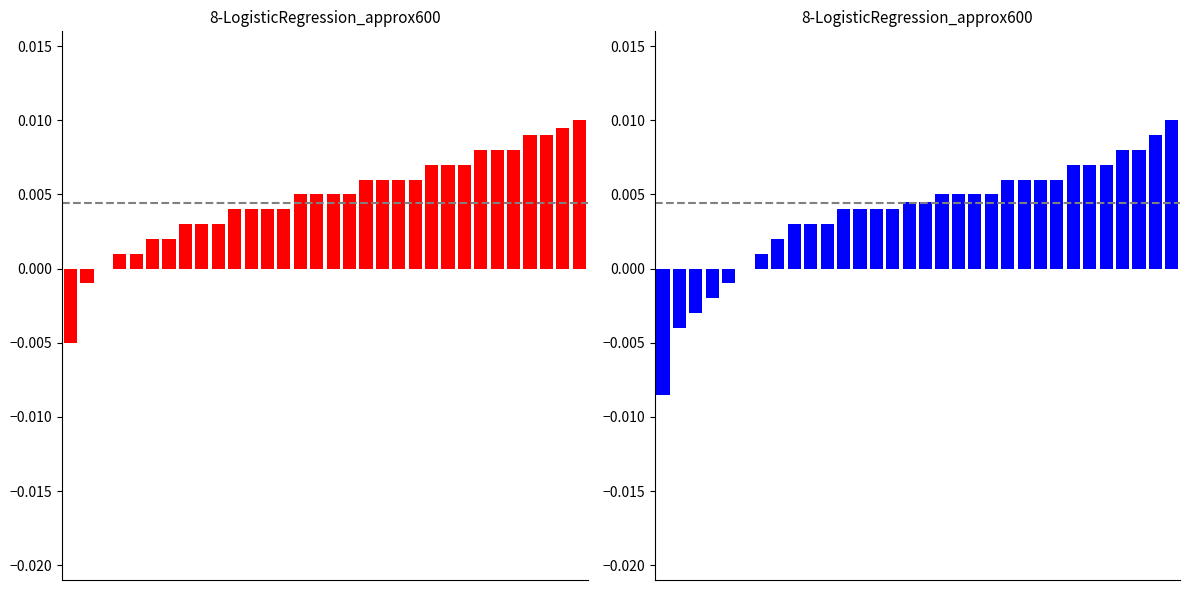

Where does the Red Series series first go above 0?

3